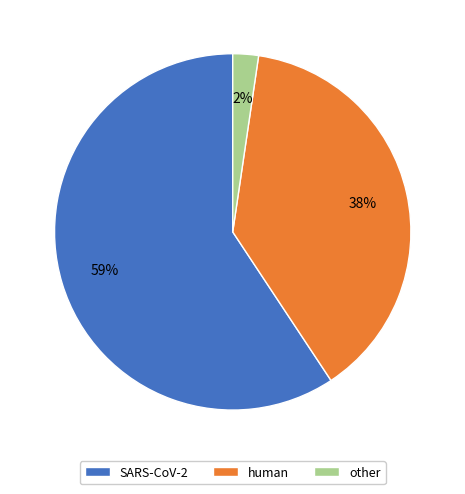

What is the majority slice?

SARS-CoV-2